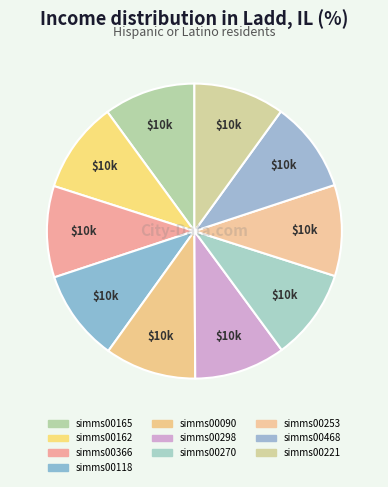

The simms00221 slice represents 10% of the pie. True or false?

True